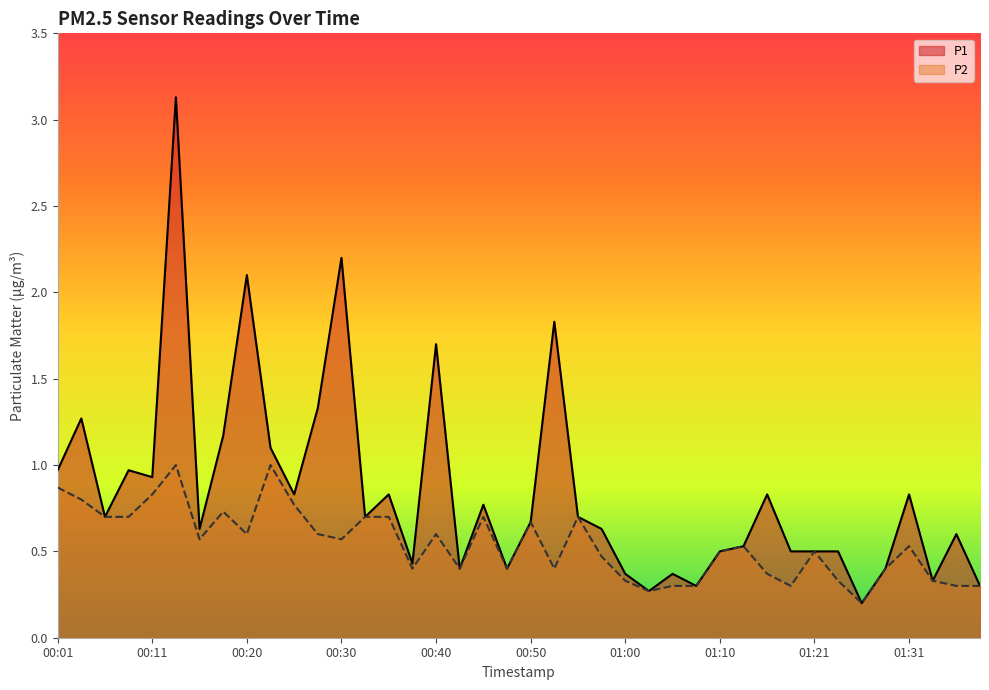

Reading right to left, extract all data points from this chart.

P1: 0.3	0.6	0.3	0.8	0.4	0.2	0.5	0.5	0.5	0.8	0.5	0.5	0.3	0.4	0.3	0.4	0.6	0.7	1.8	0.7	0.4	0.8	0.4	1.7	0.4	0.8	0.7	2.2	1.3	0.8	1.1	2.1	1.2	0.6	3.1	0.9	1.0	0.7	1.3	1.0
P2: 0.3	0.3	0.3	0.5	0.4	0.2	0.3	0.5	0.3	0.4	0.5	0.5	0.3	0.3	0.3	0.3	0.5	0.7	0.4	0.7	0.4	0.7	0.4	0.6	0.4	0.7	0.7	0.6	0.6	0.8	1.0	0.6	0.7	0.6	1.0	0.8	0.7	0.7	0.8	0.9